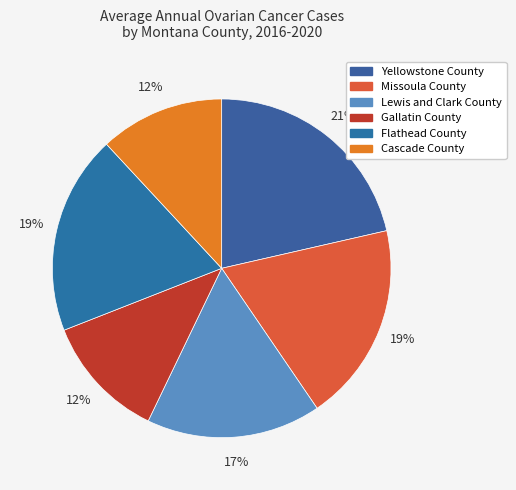

Is it true that Yellowstone County is 21% of the pie?

True